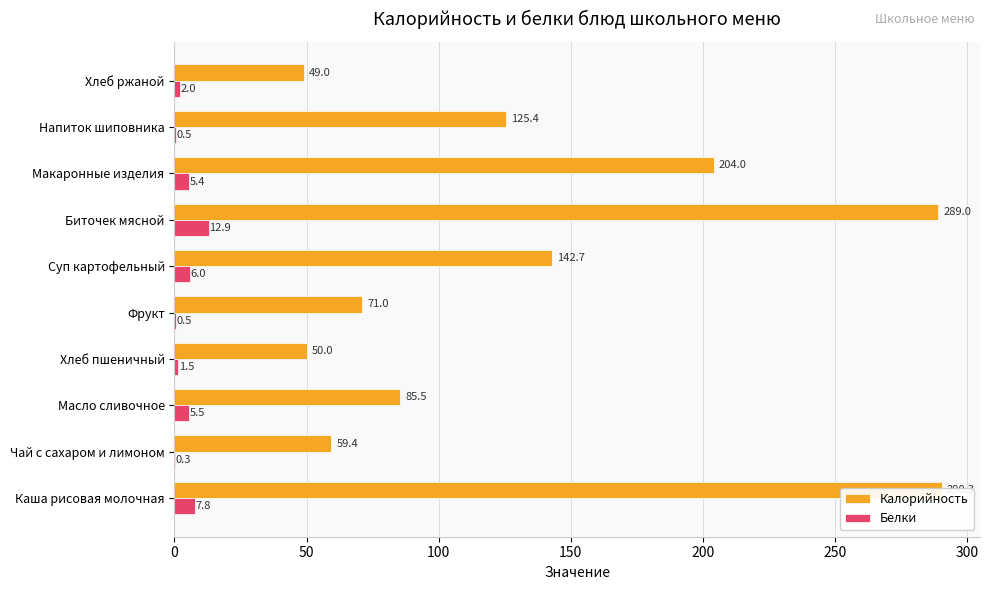

True or false: Белки has a value of 7.8 at Каша рисовая молочная.

True